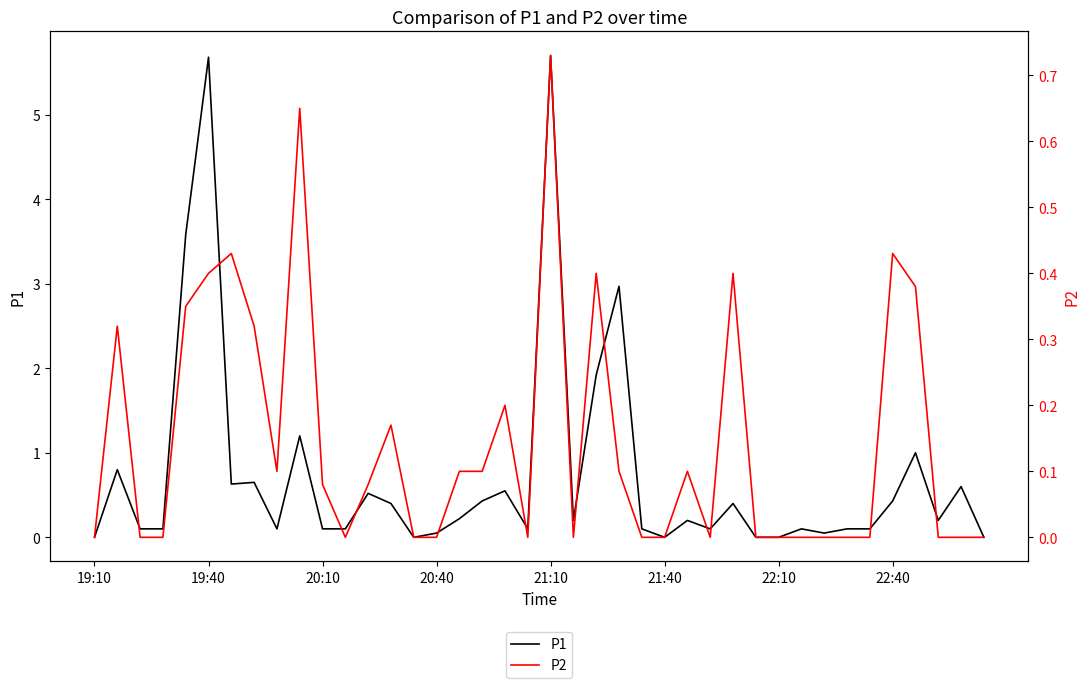

Does the chart have visible grid lines?

No